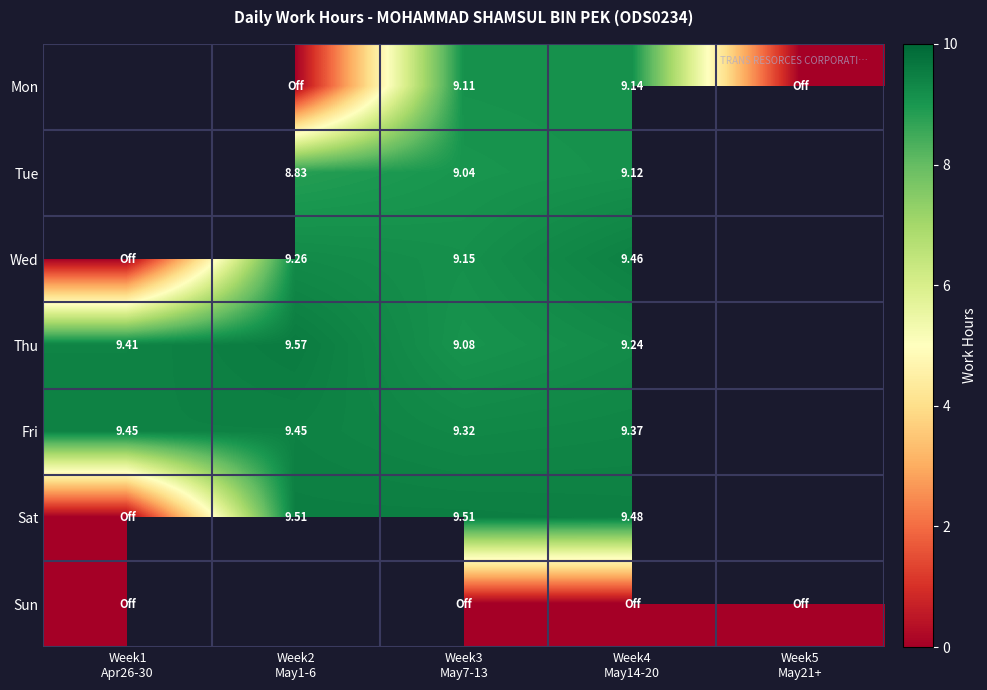

Where does the Mon series first go above 0?

Week3 May7-13